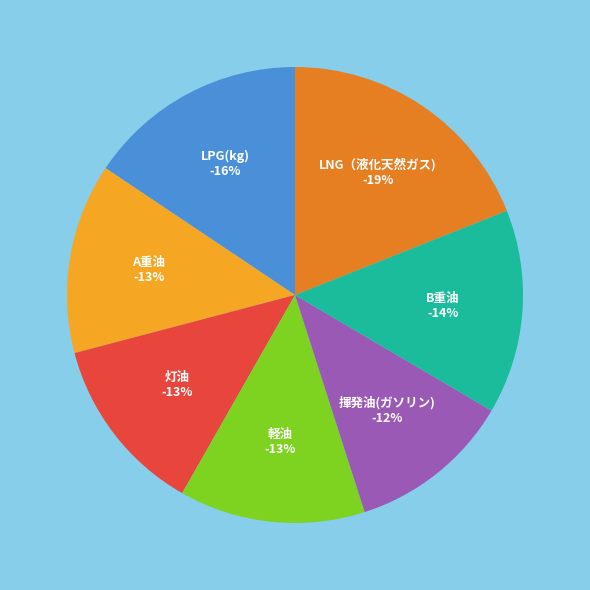

Which category has the smallest portion of the pie?

揮発油(ガソリン)